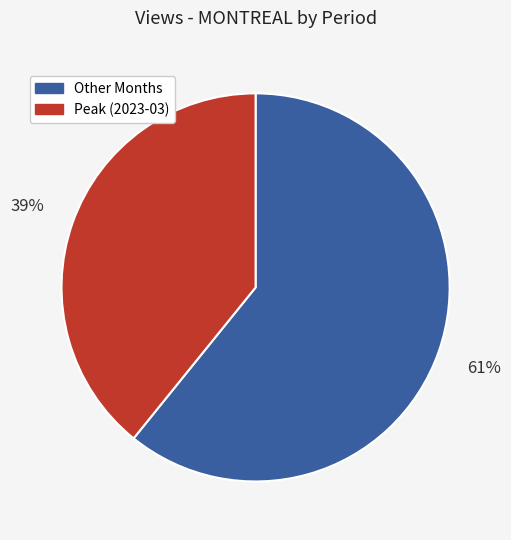

To the nearest percent, what is the difference between the largest and smallest slice percentages?

22%